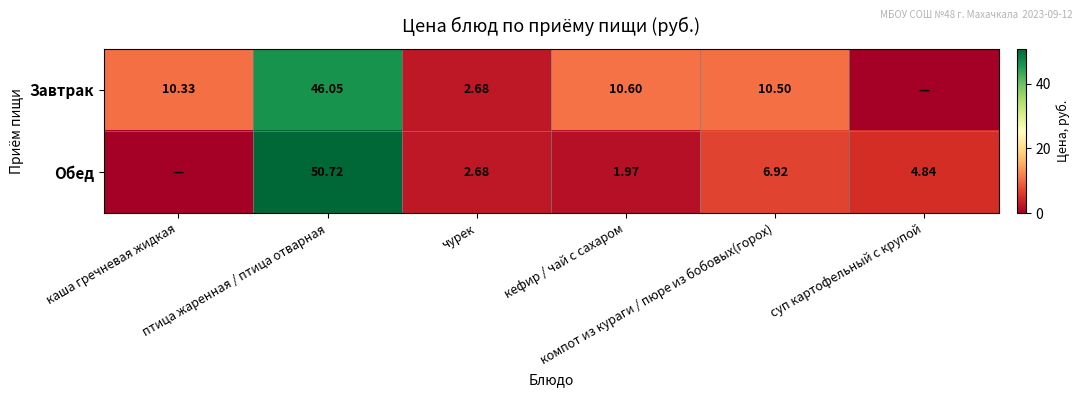

Which has a higher value, кефир / чай с сахаром or чурек?

кефир / чай с сахаром